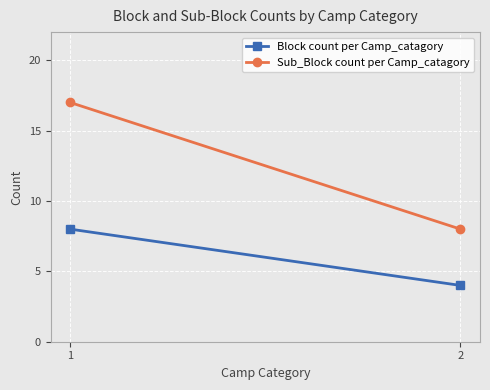

At which label is Sub_Block count per Camp_catagory closest to 12?

2